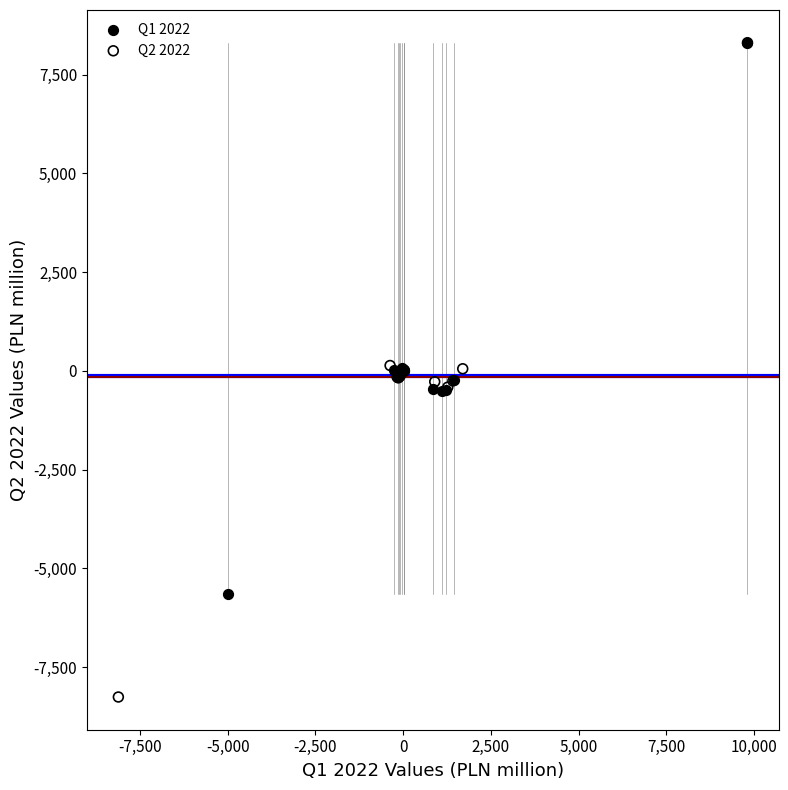

Which series contains the lowest Y value?

Q2 2022